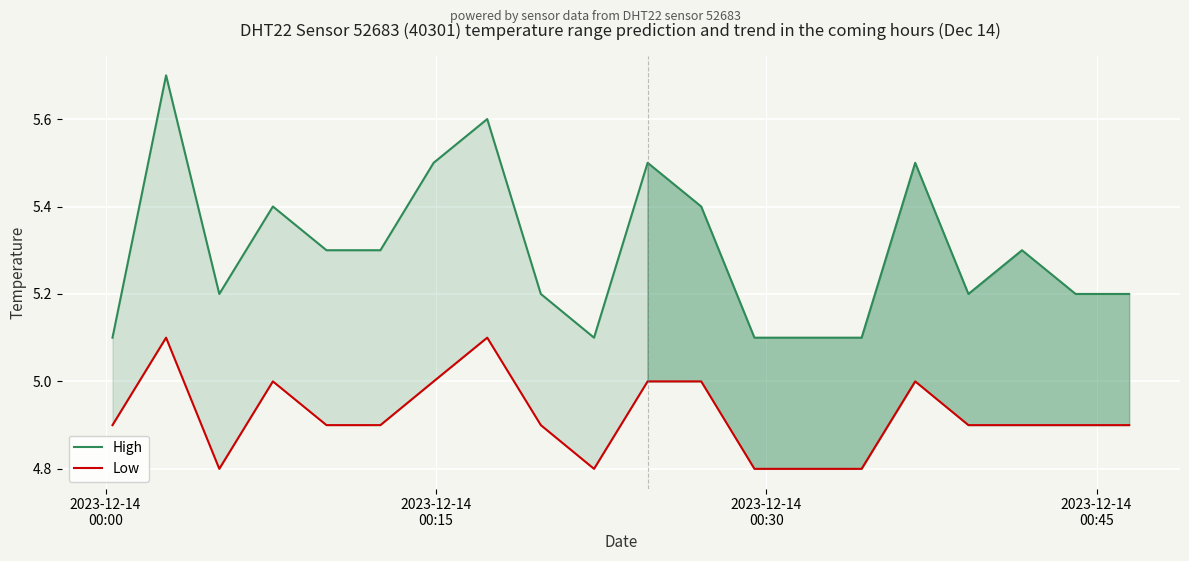

What is the lowest value of the Low series?

4.8